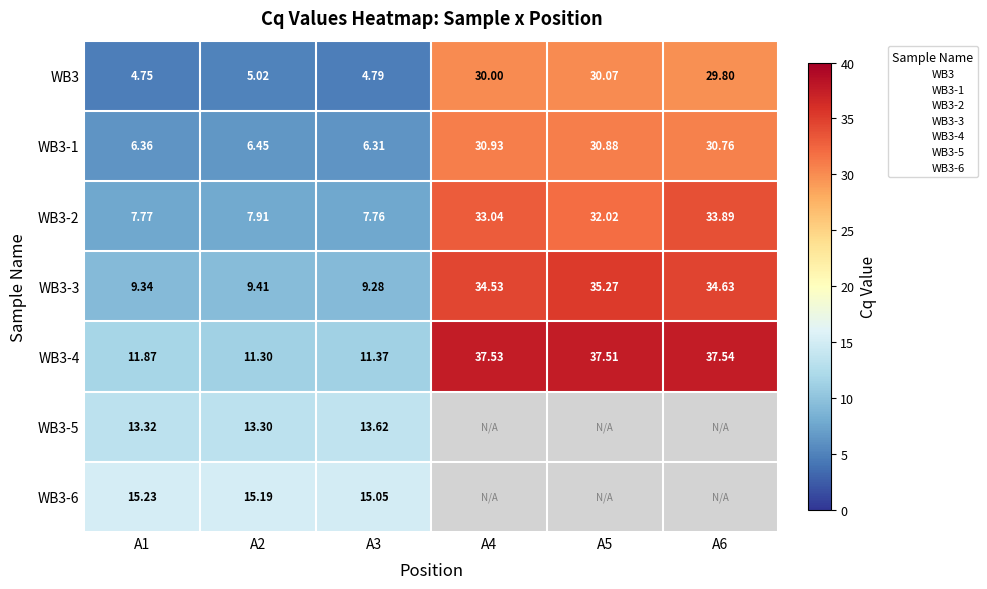

How many data points does each series have?

6